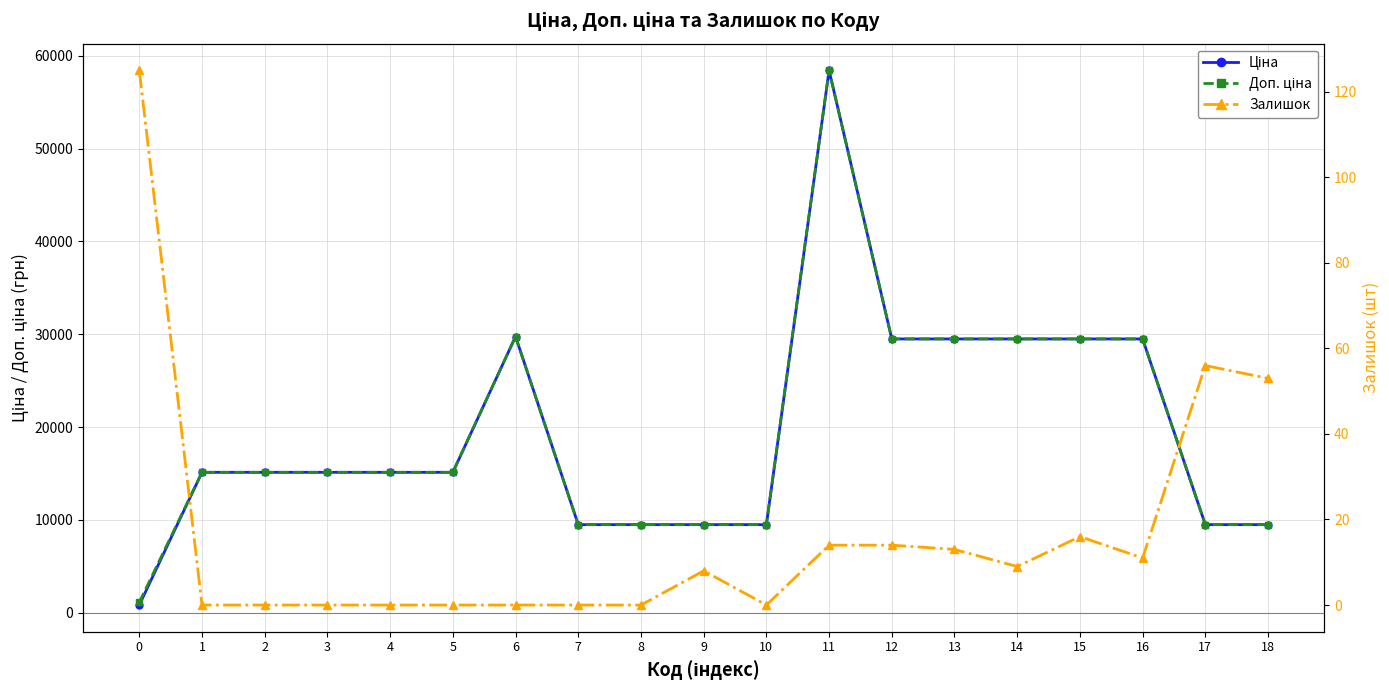

Reading left to right, transcribe all the data shown in this chart.

Ціна: 0=818.5	1=15120.0	2=15120.0	3=15120.0	4=15120.0	5=15120.0	6=29747.2	7=9480.1	8=9480.1	9=9480.1	10=9480.1	11=58426.5	12=29491.5	13=29491.5	14=29491.5	15=29491.5	16=29491.5	17=9480.1	18=9480.1
Доп. ціна: 0=1109.2	1=15120.0	2=15120.0	3=15120.0	4=15120.0	5=15120.0	6=29747.2	7=9480.1	8=9480.1	9=9480.1	10=9480.1	11=58426.5	12=29491.5	13=29491.5	14=29491.5	15=29491.5	16=29491.5	17=9480.1	18=9480.1
Залишок: 0=125.0	1=0.0	2=0.0	3=0.0	4=0.0	5=0.0	6=0.0	7=0.0	8=0.0	9=8.0	10=0.0	11=14.0	12=14.0	13=13.0	14=9.0	15=16.0	16=11.0	17=56.0	18=53.0